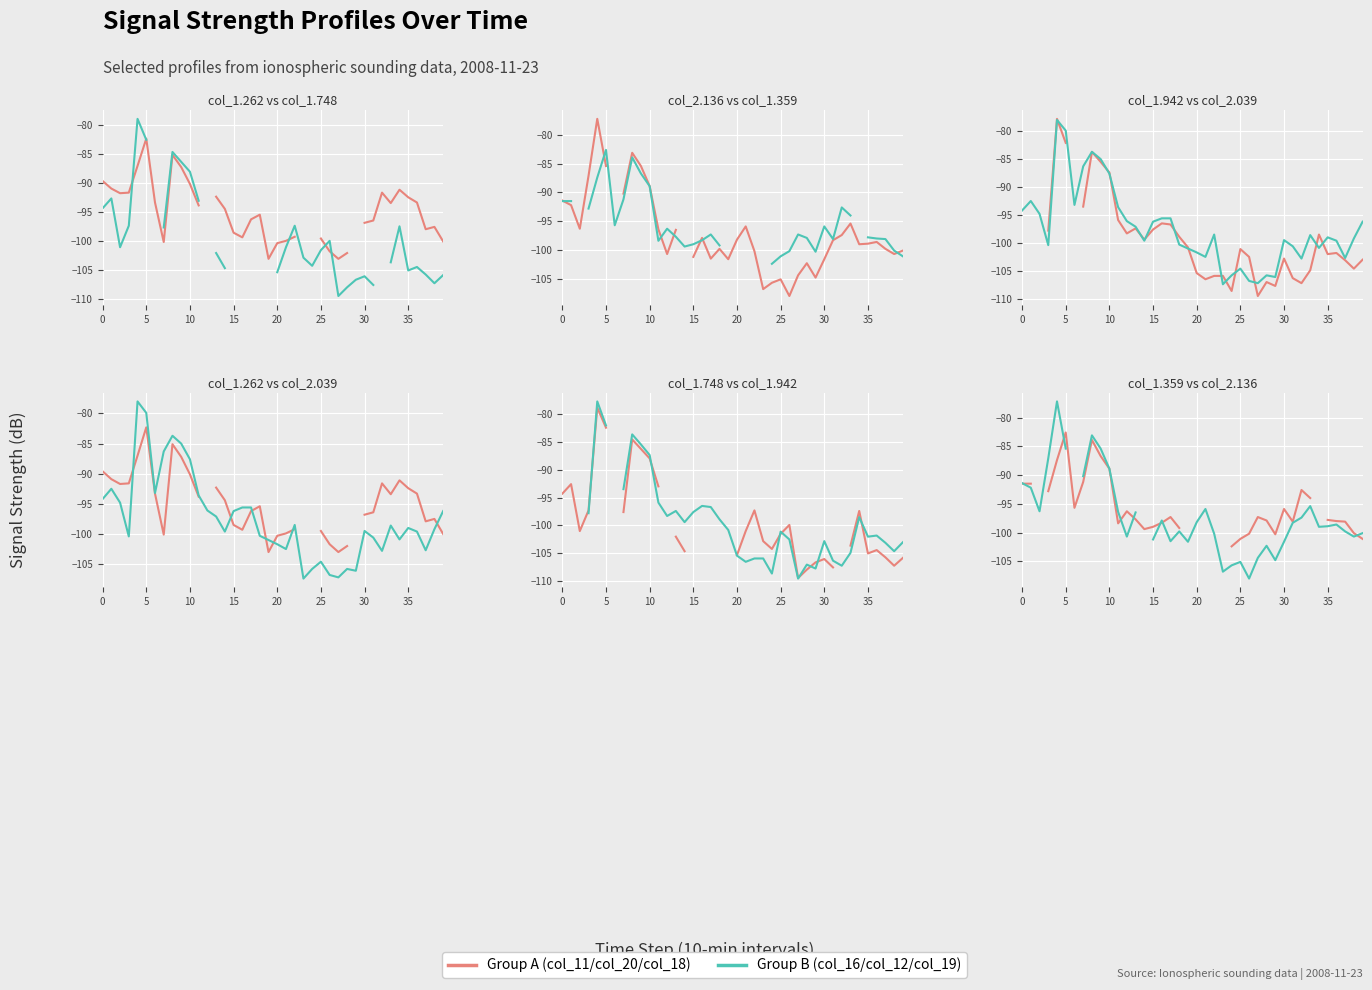

In Group A, how many points are higher than both neighbors (excluding endpoints)?

7